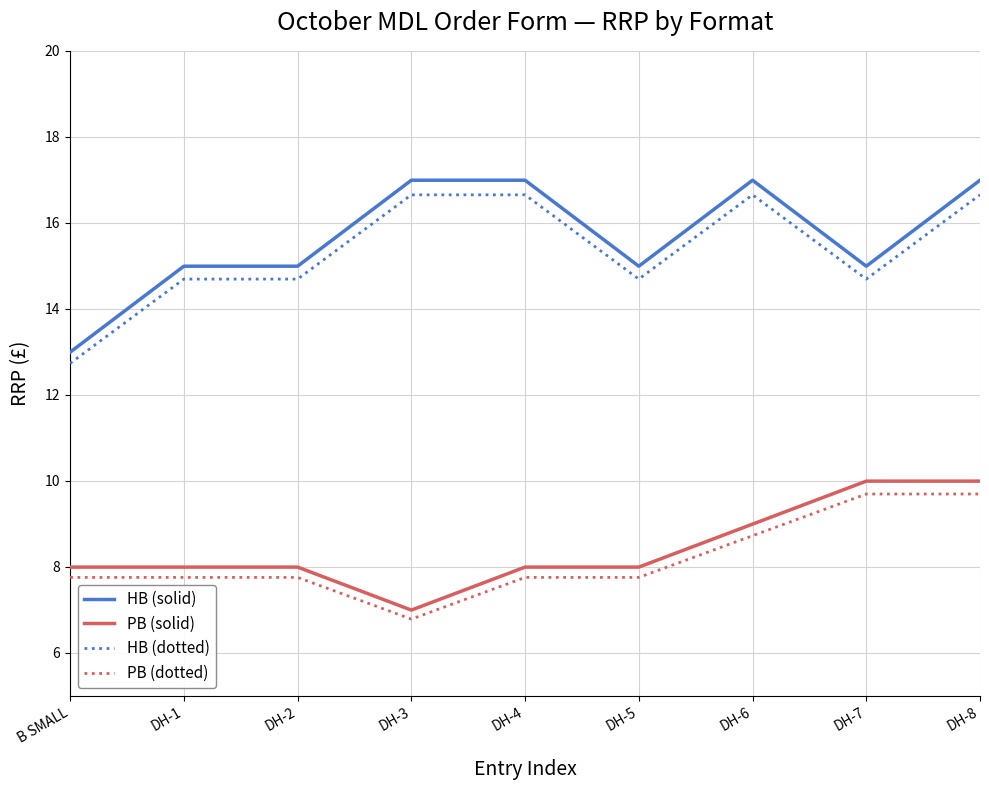

True or false: HB (solid) and PB (dotted) cross at least once.

False